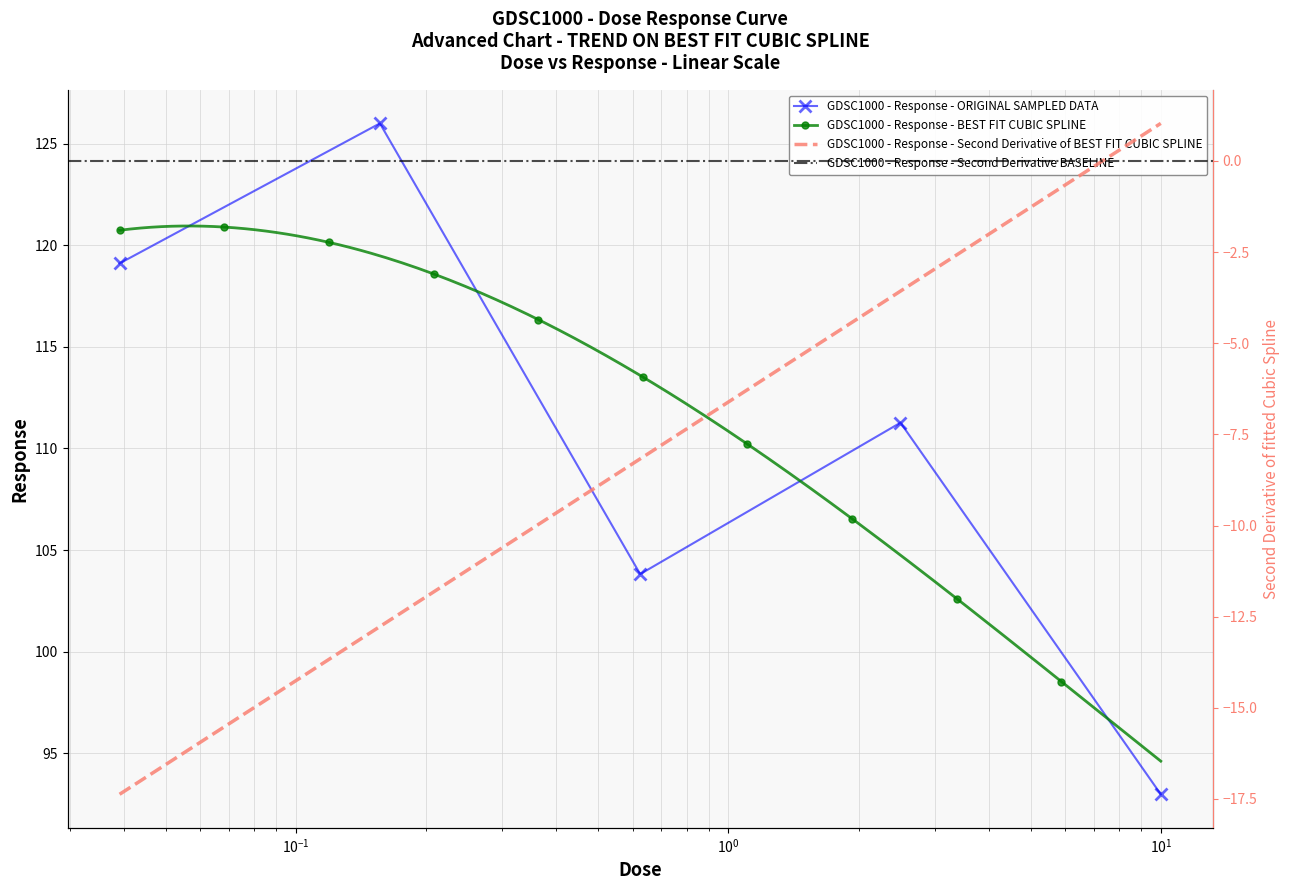

At which label is the value closest to 109?

2.5